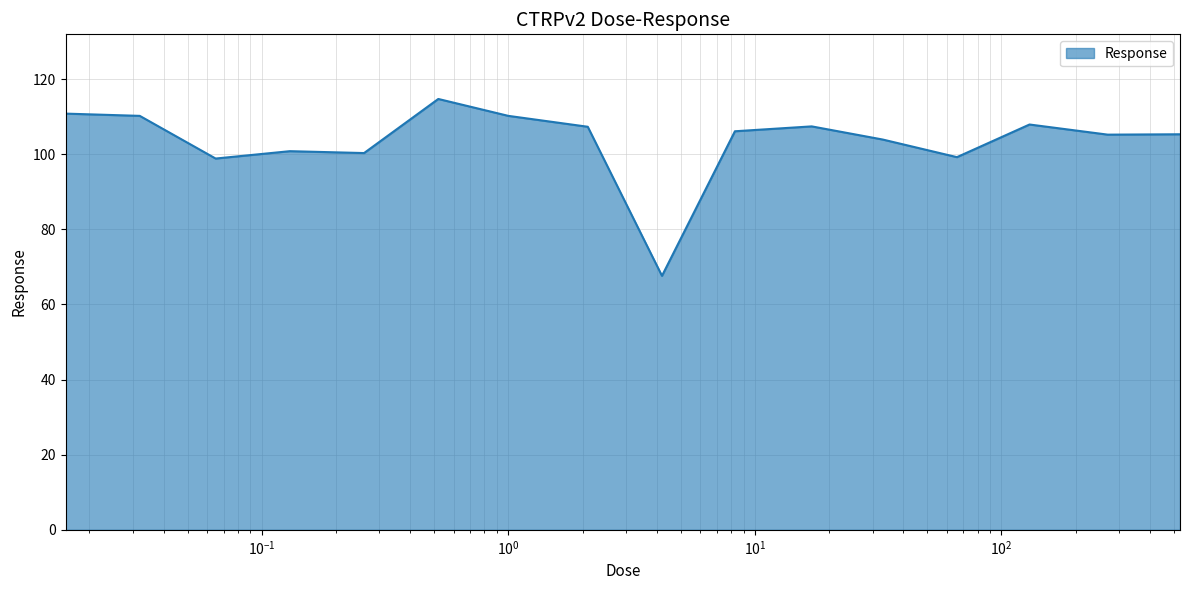

What is the greatest value displayed?

114.7